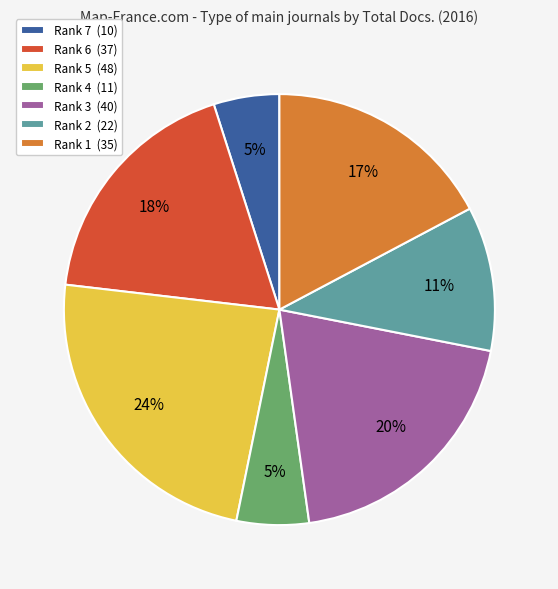

Combined, do Rank 3 (40) and Rank 7 (10) account for over 50%?

No